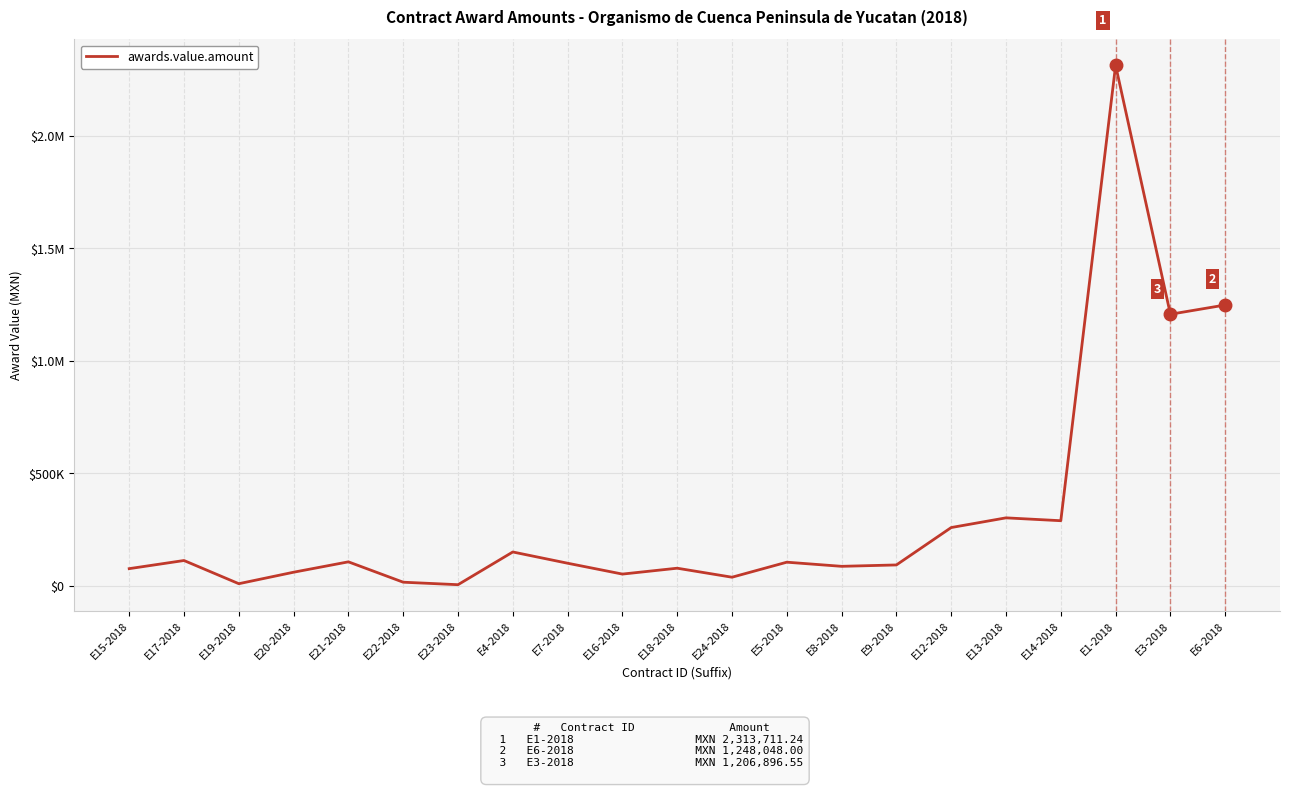

The value at E18-2018 is 48780.9. True or false?

False